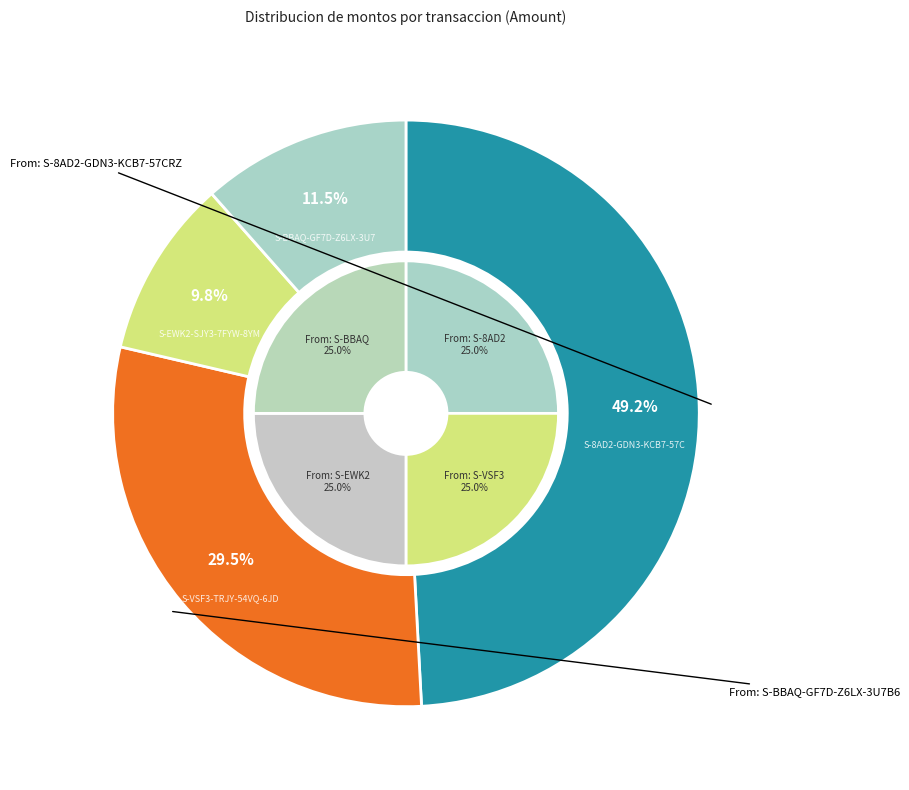

Rank the categories by value from highest to lowest.

S-8AD2-GDN3-KCB7-57CRZ (2020-08-23), S-VSF3-TRJY-54VQ-6JDQW (2020-08-22), S-BBAQ-GF7D-Z6LX-3U7B6 (2019-07-03), S-EWK2-SJY3-7FYW-8YMMR (2020-08-14)